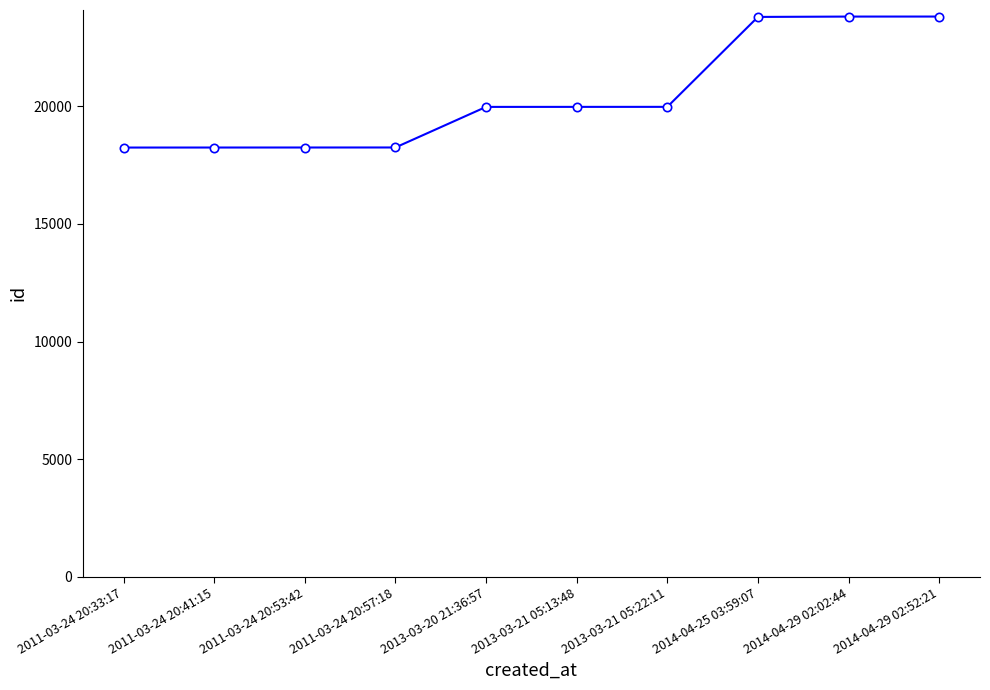

What is the change in value from 2011-03-24 20:57:18 to 2013-03-21 05:13:48?

+1727